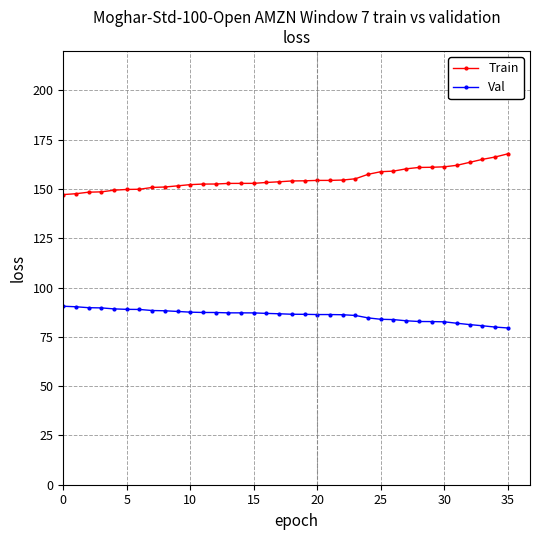

What is the value of the Val point at the 32nd from the left?

81.9